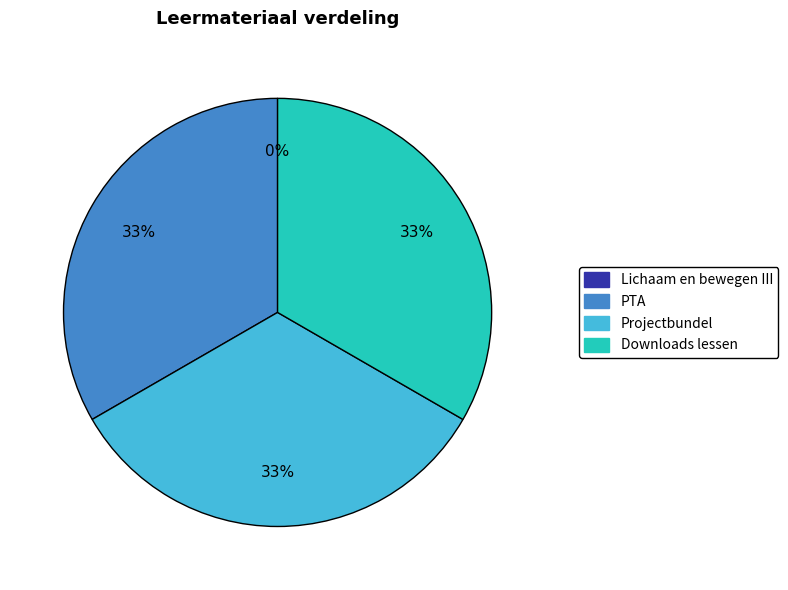

To the nearest percent, what portion does PTA represent?

33%